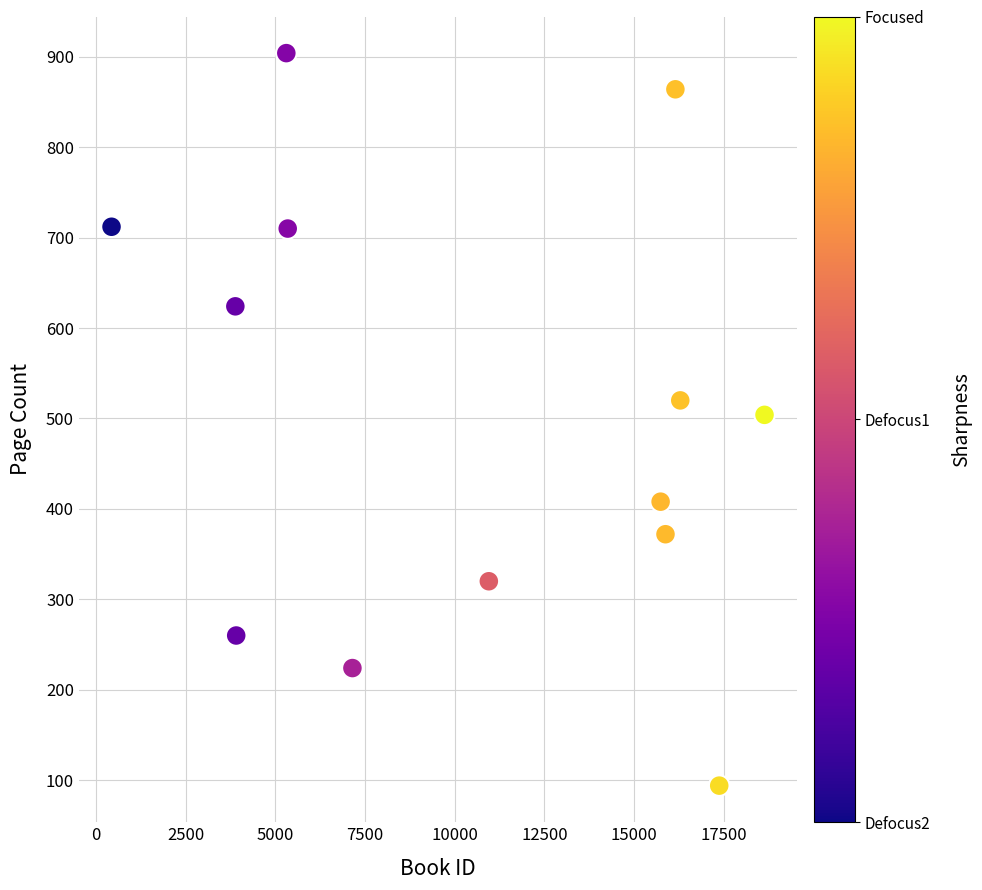

What is the range of Y values (max minus min)?

810